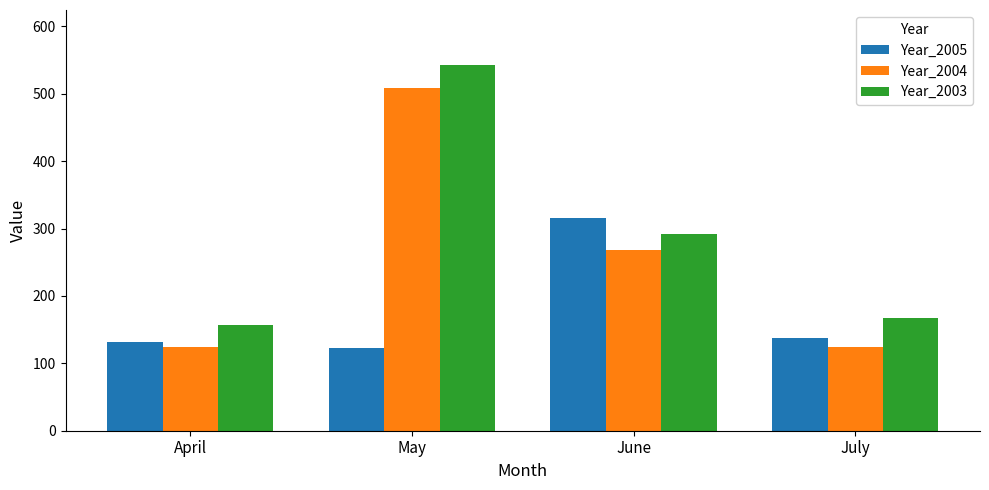

What is the spread (max minus min) of values at April?

32